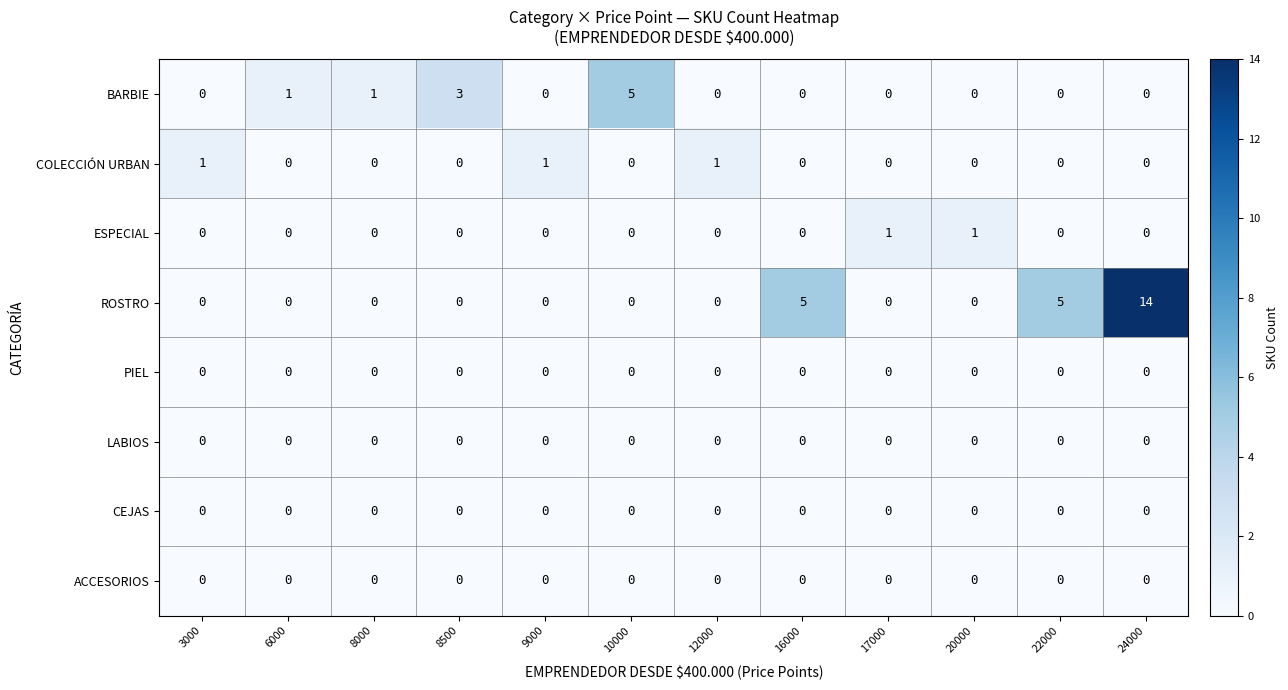

At which category is the sum across all series the highest?

24000